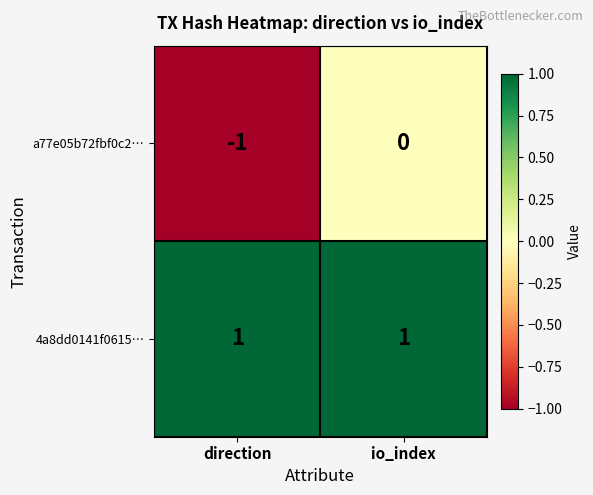

True or false: 4a8dd0141f0615… has a value of 1 at direction.

True